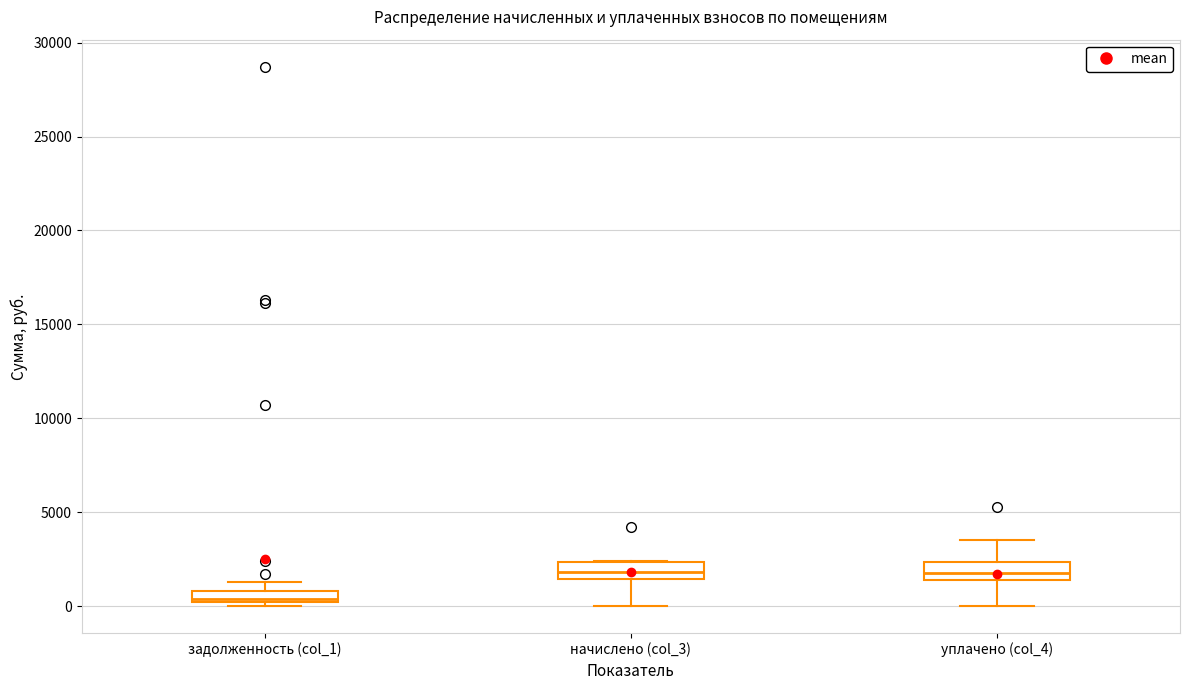

Where is the lower edge of the box for уплачено (col_4) on the y-axis? The values are not printed on the chart, so give them approximately, as read against the axis.

1500